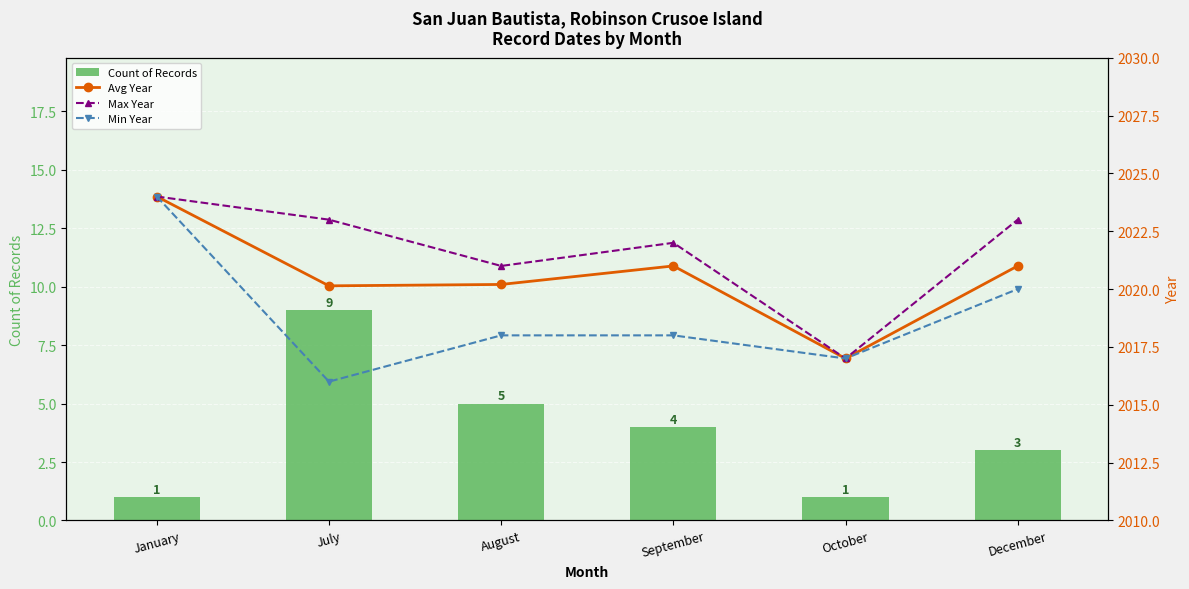

What position from the right is December?

1